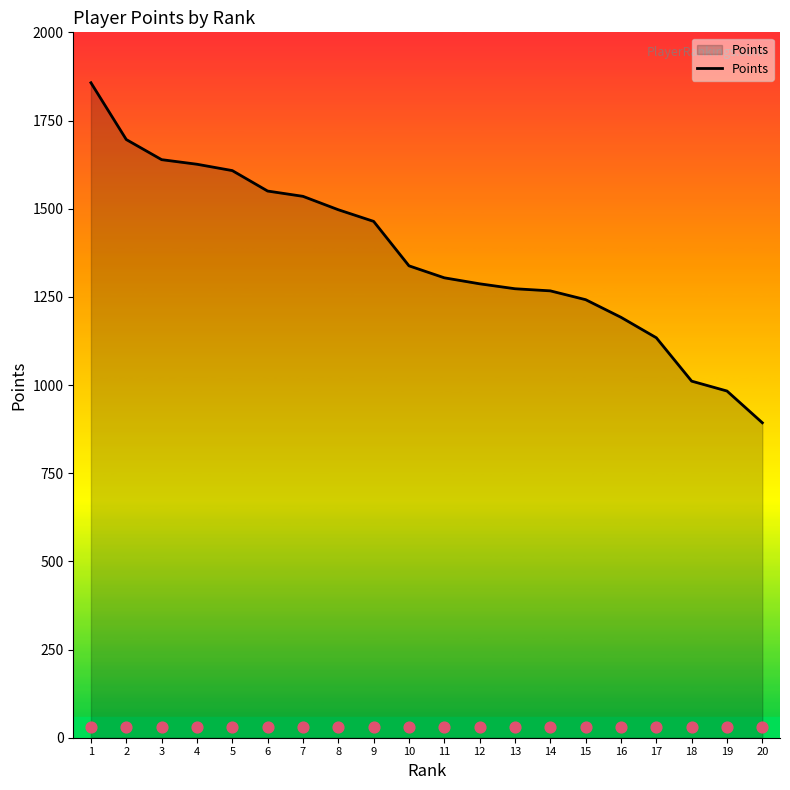

What is the ratio of the value at 3 to the value at 5?

1.0